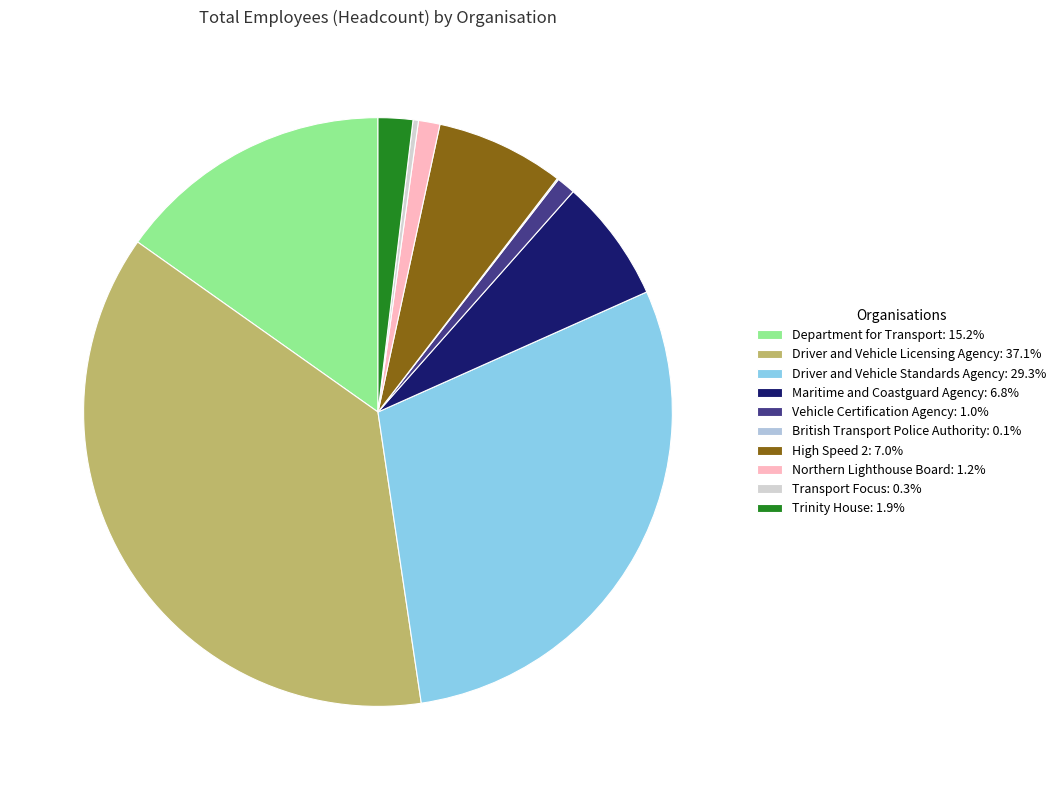

The Driver and Vehicle Standards Agency slice represents 29% of the pie. True or false?

True